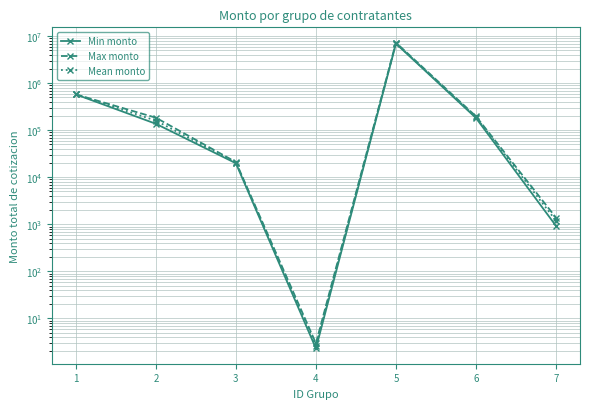

What is the spread (max minus min) of values at 3?

1194.6